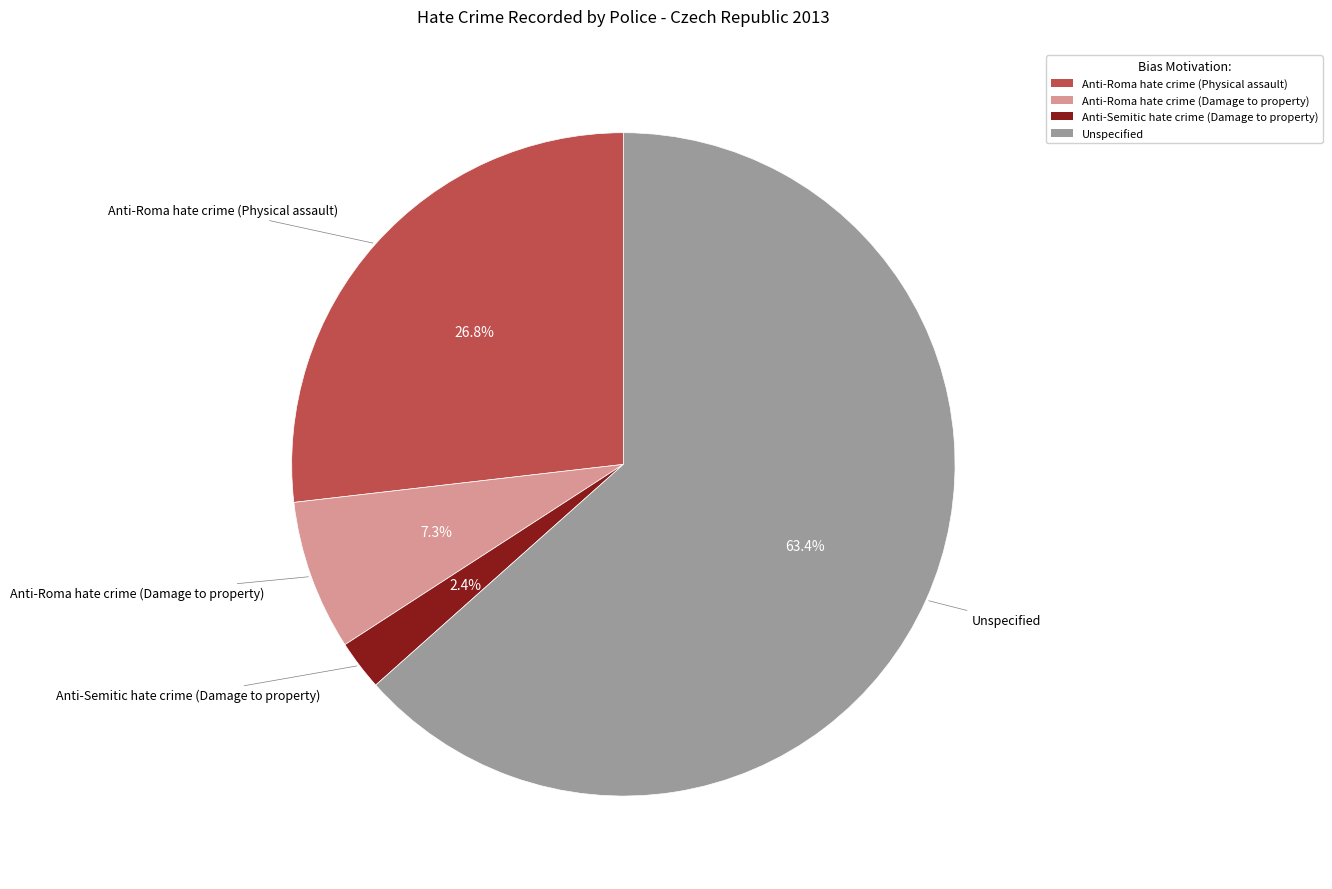

What is the smallest slice in the pie chart?

Anti-Semitic hate crime (Damage to property)